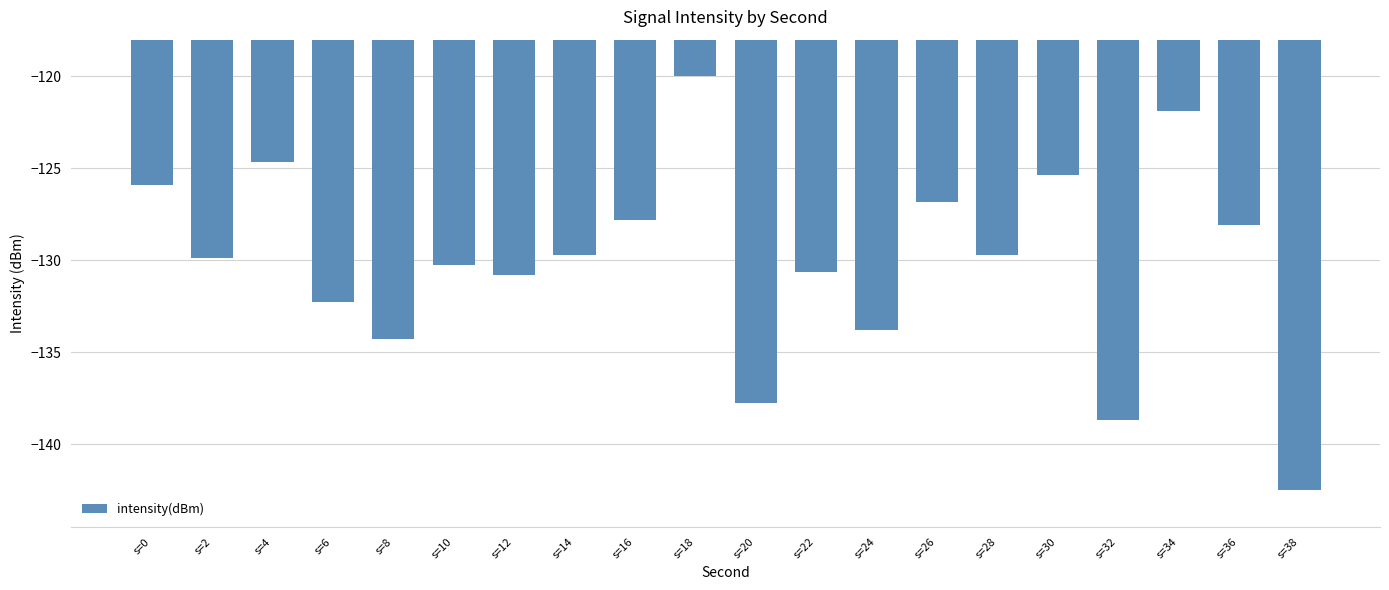

What value does the data have at s=30?

-125.4